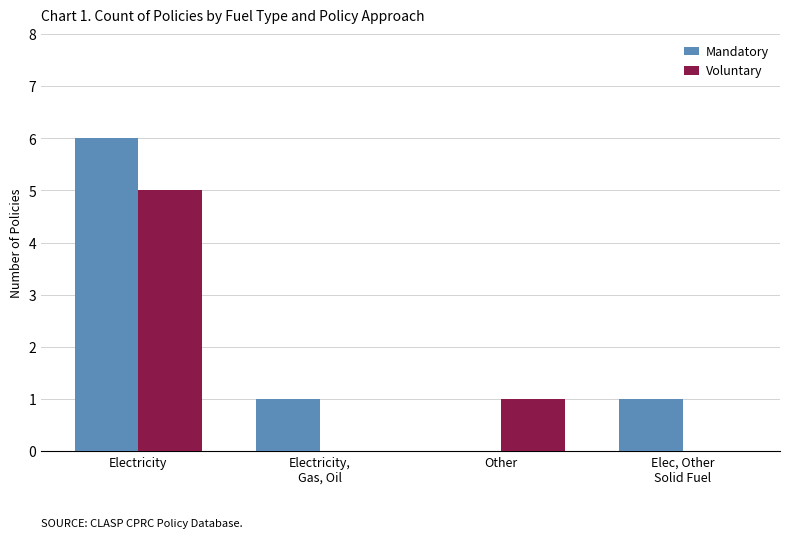

At which label is Voluntary closest to 2?

Other